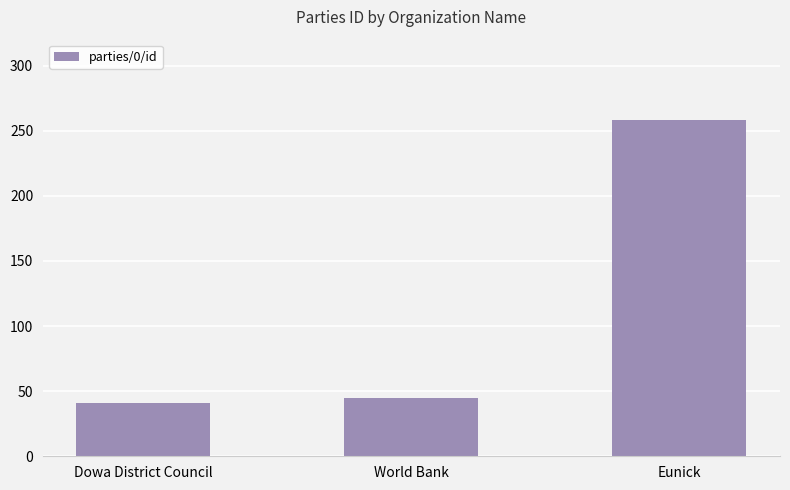

How many bars are there in total?

3